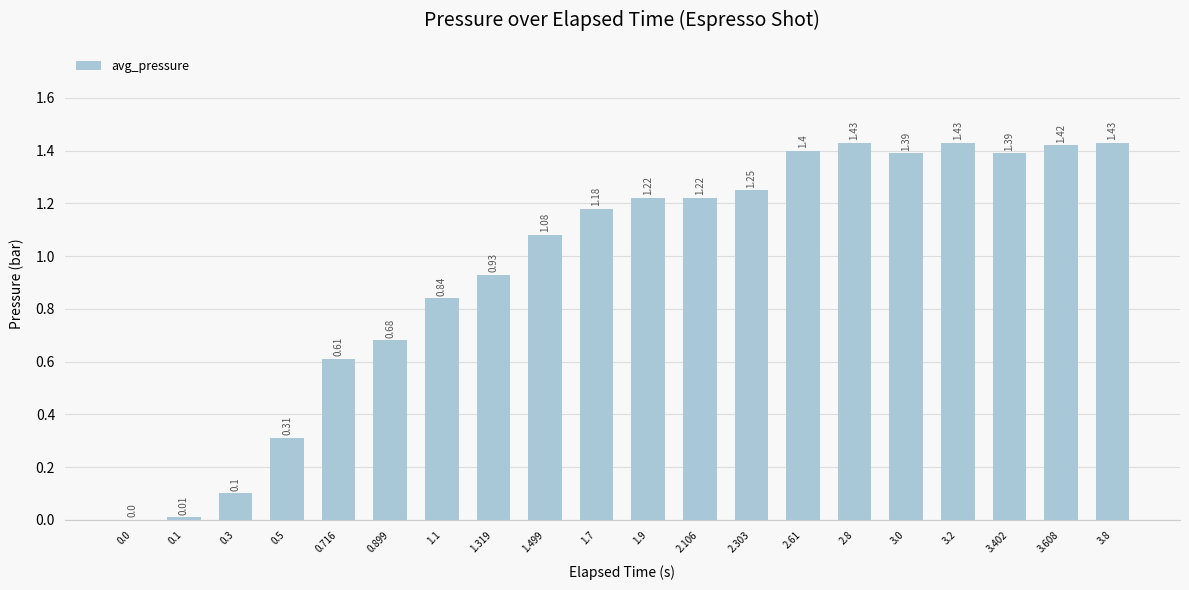

What is the sum of all values?

19.3